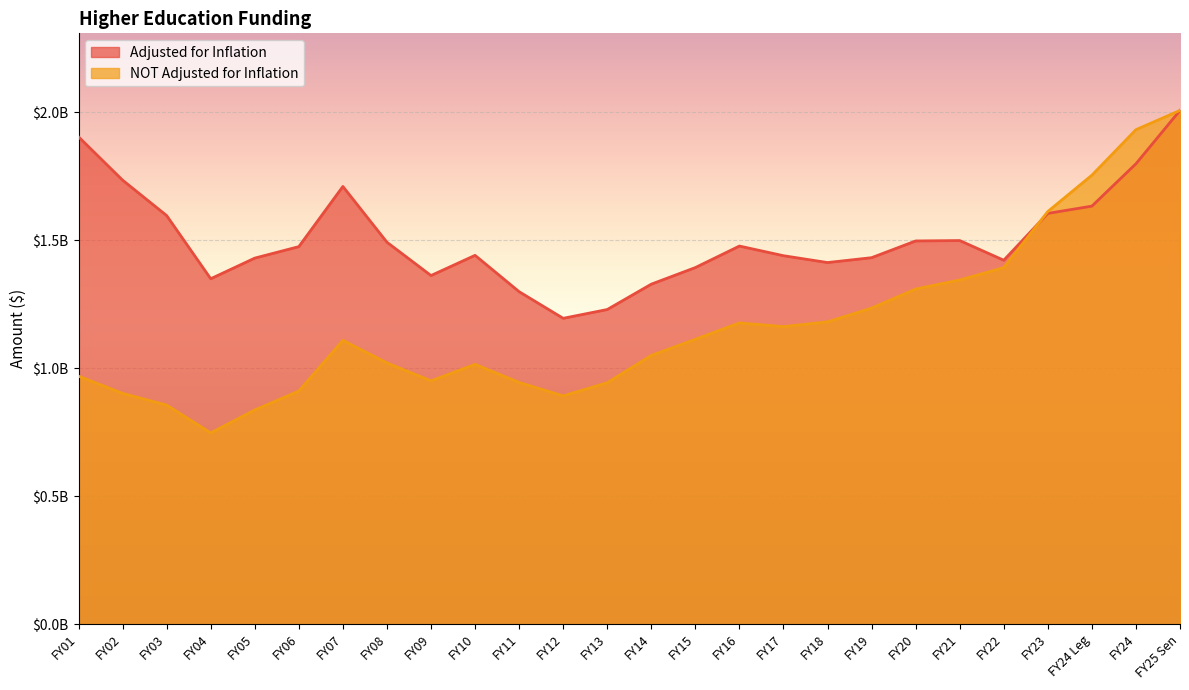

List the labels in order of NOT Adjusted for Inflation value, smallest first.

FY04, FY05, FY03, FY12, FY02, FY06, FY13, FY11, FY09, FY01, FY10, FY08, FY14, FY07, FY15, FY17, FY16, FY18, FY19, FY20, FY21, FY22, FY23, FY24 Leg, FY24, FY25 Sen